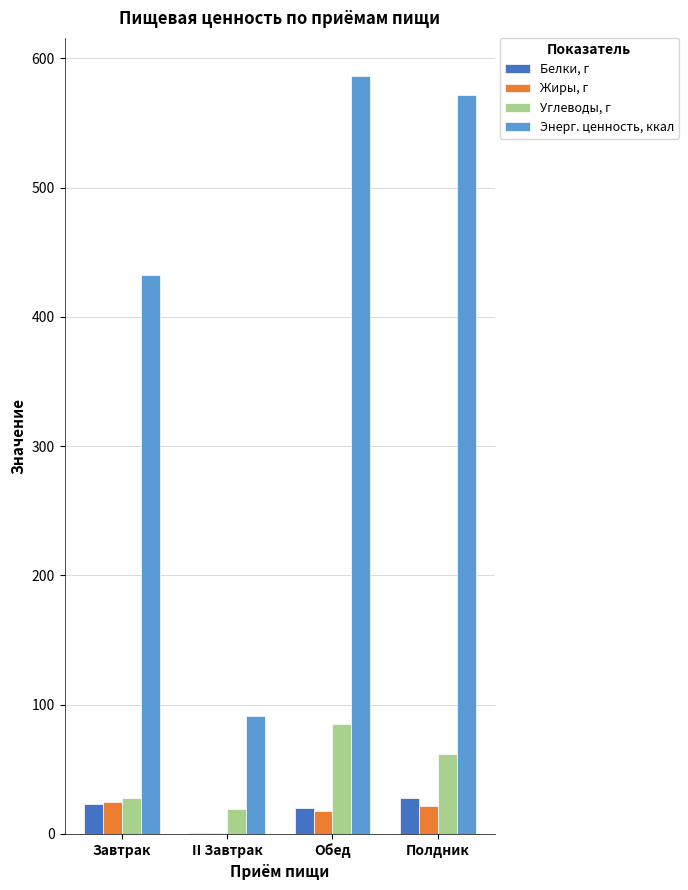

How many groups of bars are there?

4